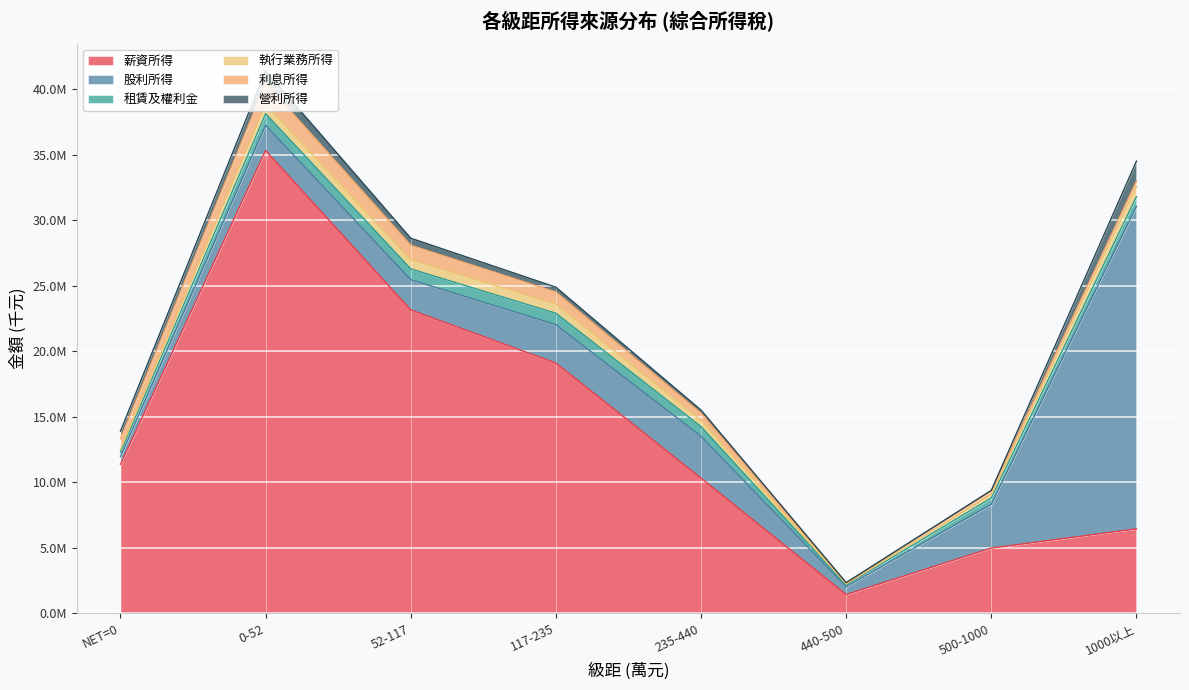

Rank the categories by 租賃及權利金 value from highest to lowest.

0-52, 117-235, 52-117, 1000以上, 235-440, 500-1000, NET=0, 440-500